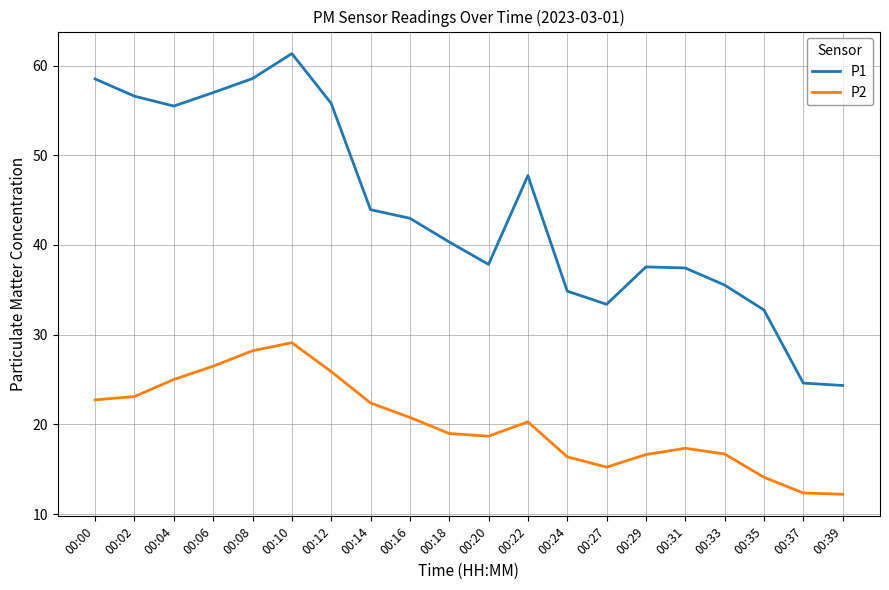

What is the minimum value for P2?

12.2